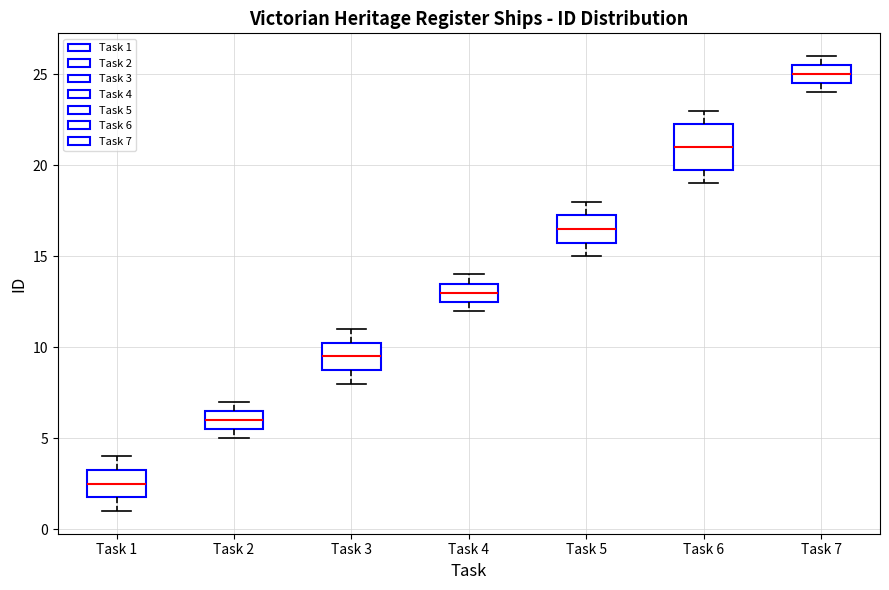

Reading left to right, read every box against the y-axis: the position of its median line, the range the box covers, and the ends of its whiskers. The values are not printed on the chart, so give them approximately, as read against the axis.

Task 1: median 2.5, box 2.0 to 3.5, whiskers 1.0 to 4.0
Task 2: median 6.0, box 5.5 to 6.5, whiskers 5.0 to 7.0
Task 3: median 9.5, box 9.0 to 10.5, whiskers 8.0 to 11.0
Task 4: median 13.0, box 12.5 to 13.5, whiskers 12.0 to 14.0
Task 5: median 16.5, box 16.0 to 17.5, whiskers 15.0 to 18.0
Task 6: median 21.0, box 20.0 to 22.5, whiskers 19.0 to 23.0
Task 7: median 25.0, box 24.5 to 25.5, whiskers 24.0 to 26.0